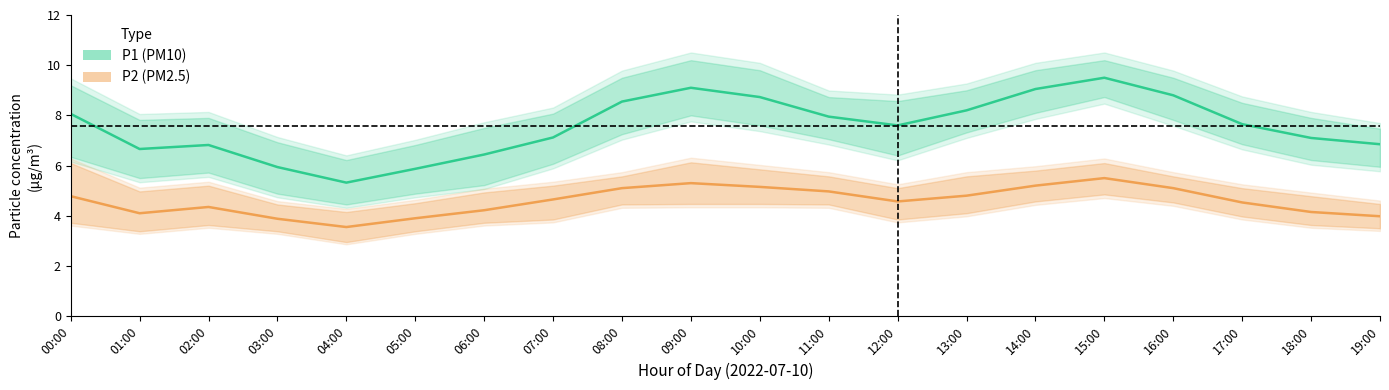

What is the highest value of the P1 series?

9.5